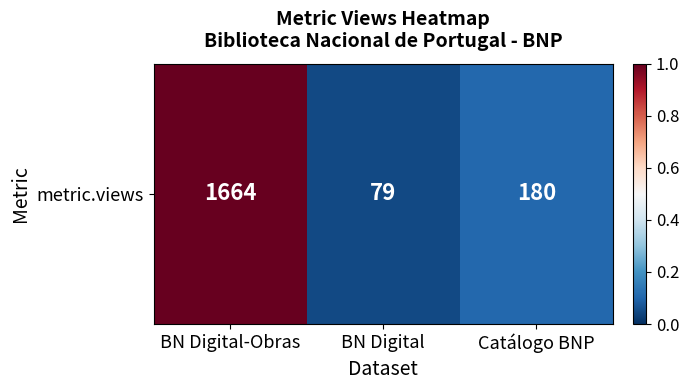

List the labels in order of value, largest first.

BN Digital-Obras, Catálogo BNP, BN Digital